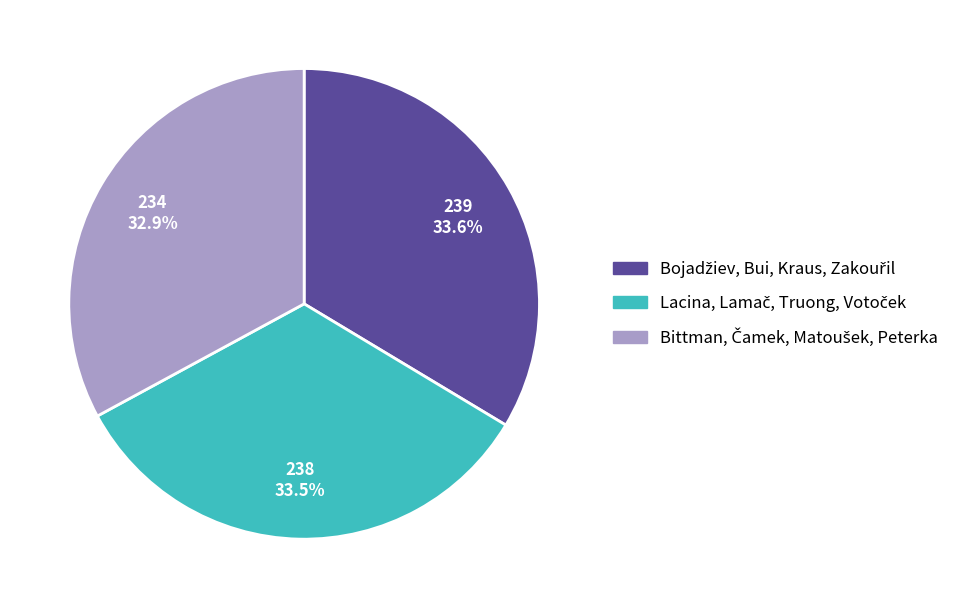

Is there a majority slice in this chart?

No